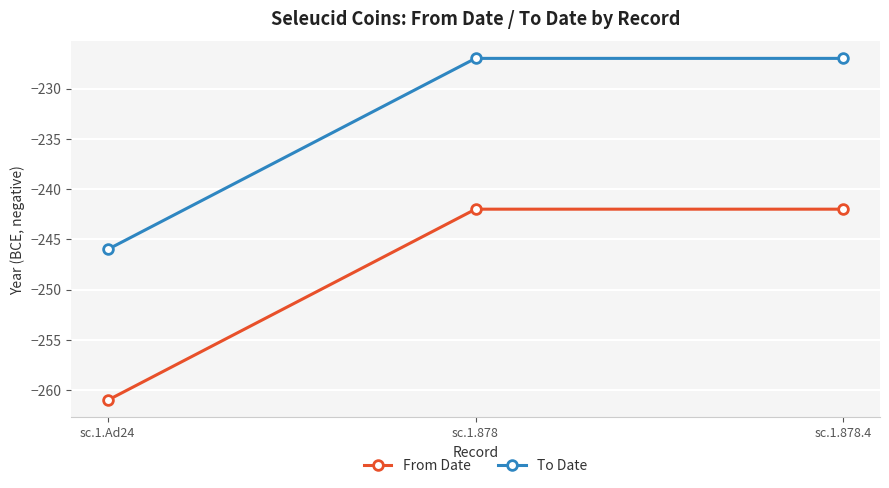

Reading left to right, extract all data points from this chart.

From Date: sc.1.Ad24=-261	sc.1.878=-242	sc.1.878.4=-242
To Date: sc.1.Ad24=-246	sc.1.878=-227	sc.1.878.4=-227